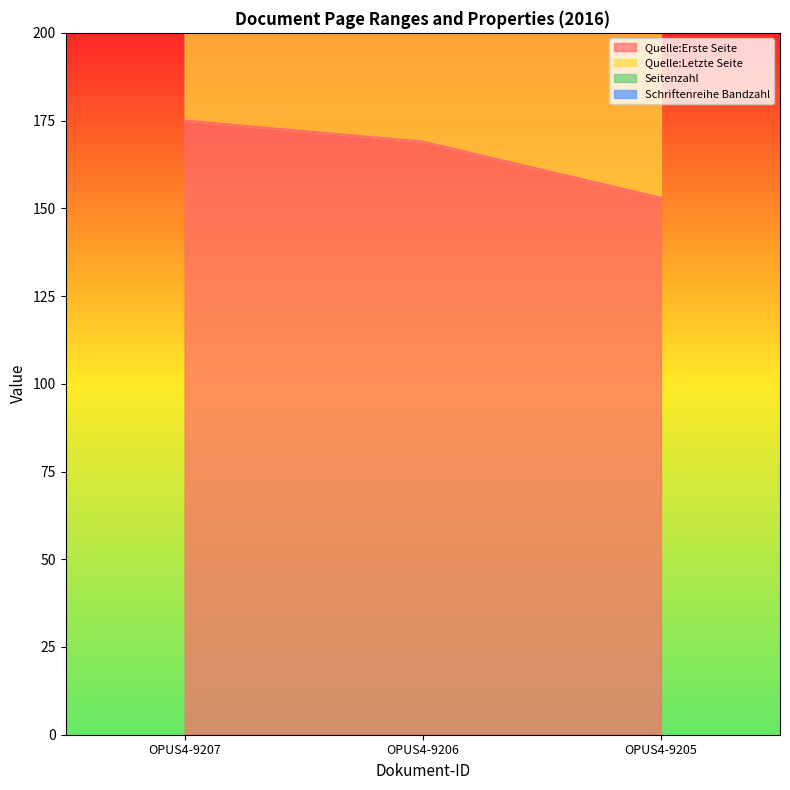

Rank the categories by Quelle:Erste Seite value from lowest to highest.

OPUS4-9205, OPUS4-9206, OPUS4-9207